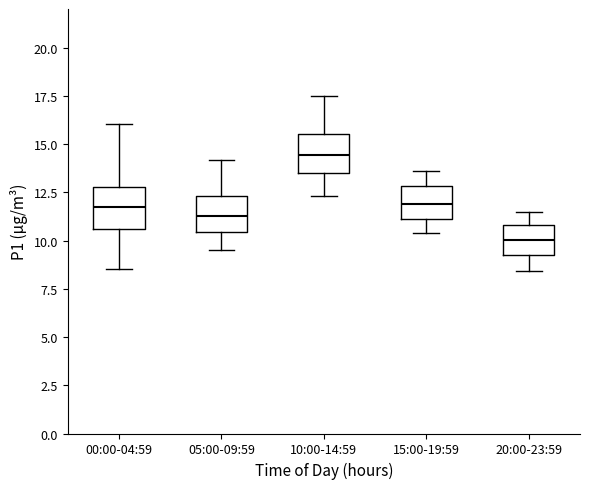

Where is the lower edge of the box for 10:00-14:59 on the y-axis? The values are not printed on the chart, so give them approximately, as read against the axis.

13.5